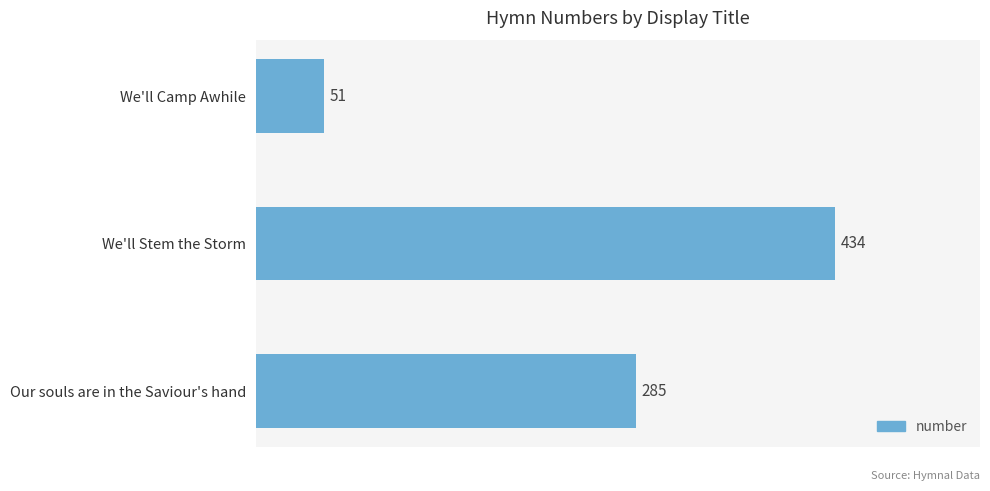

What is the maximum value shown in the chart?

434